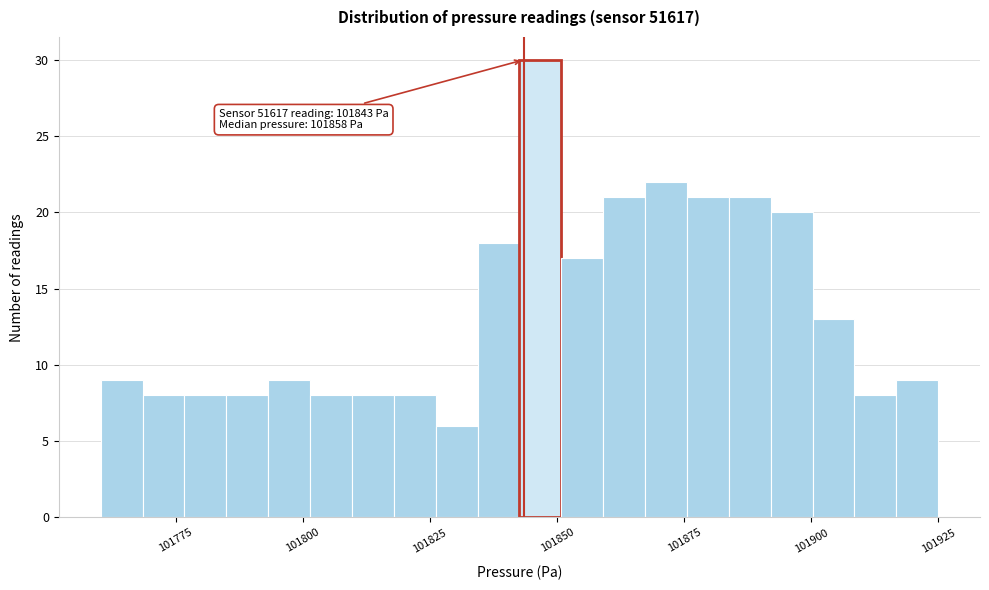

Read against the x-axis, roughly where is the centre of the tallest bar?

101845